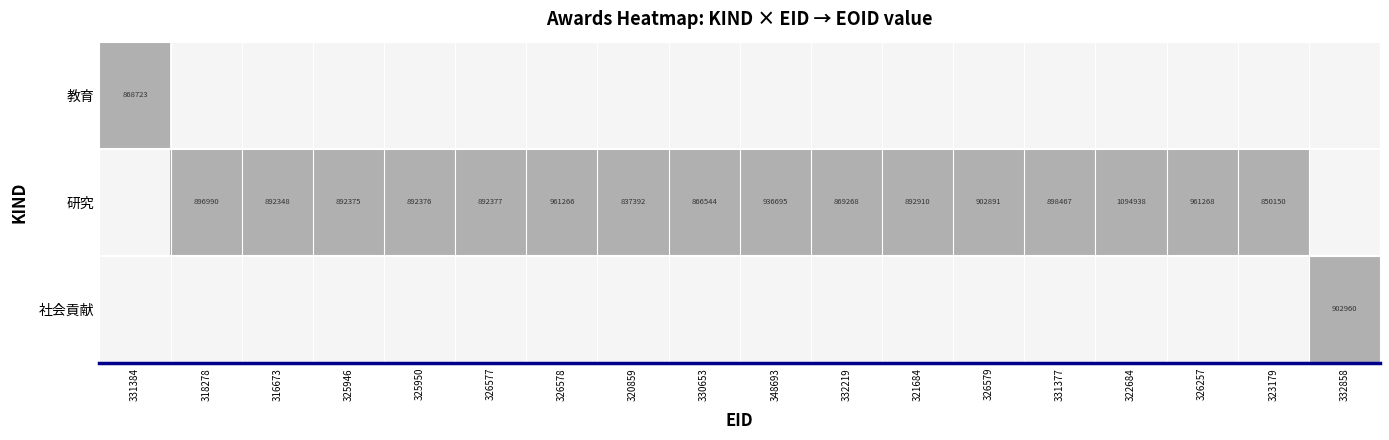

Is it true that 研究 equals 1464261 at 316673?

False